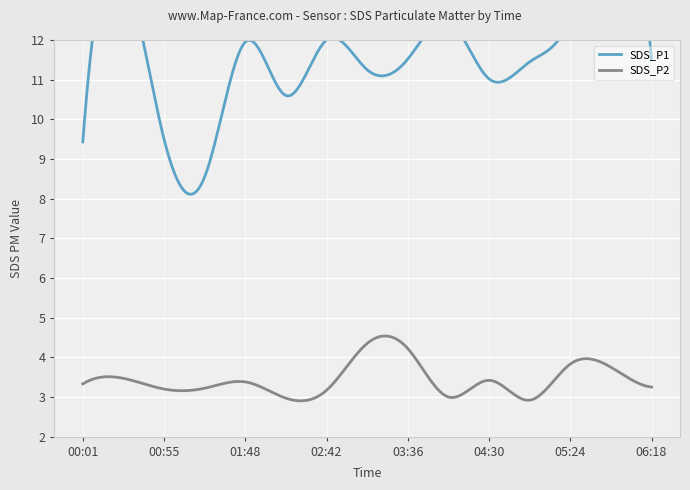

True or false: SDS_P2 has more than 2 points higher than both neighbors.

True